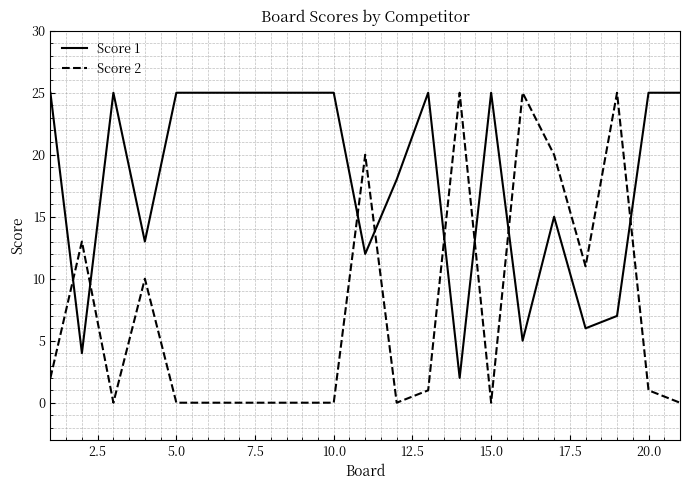

Rank the series by their average value, from highest to lowest.

Score 1, Score 2